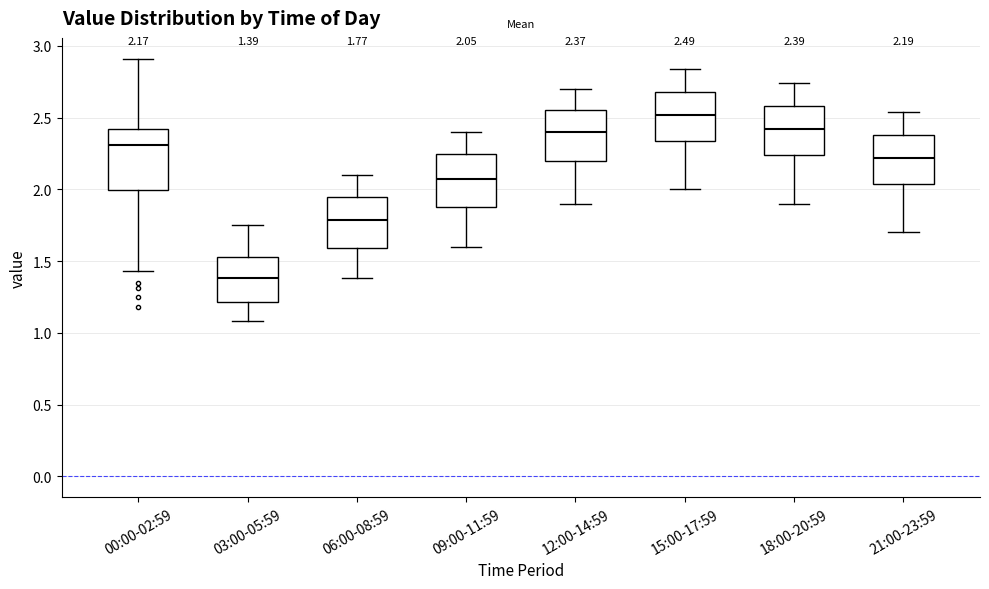

Which box has the lowest median line?

03:00-05:59